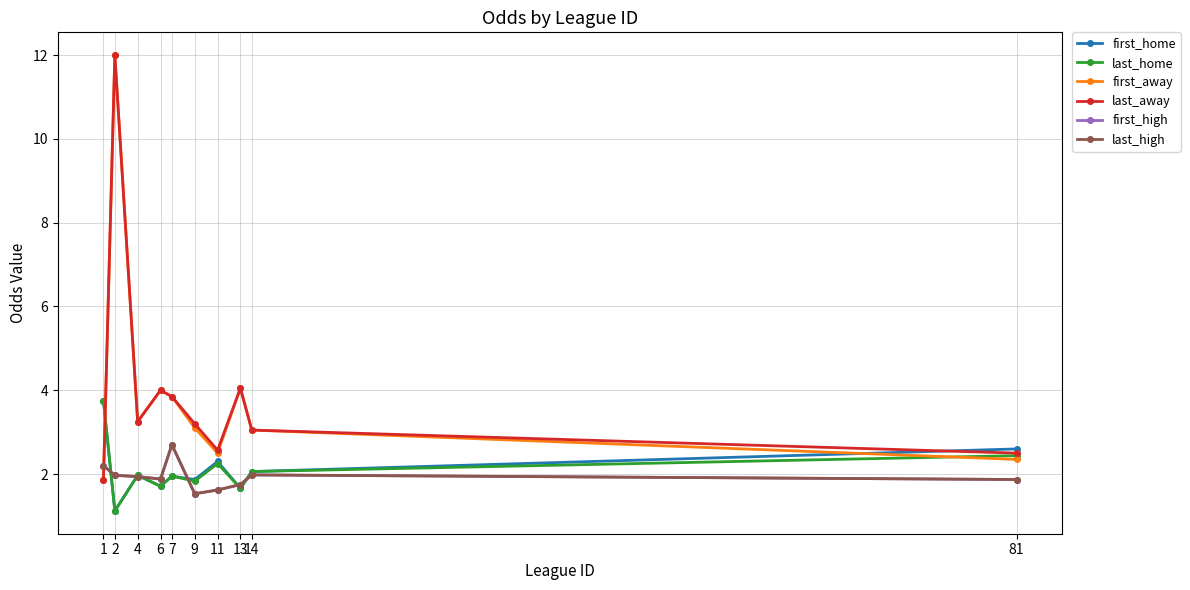

At which category is the sum across all series the highest?

2